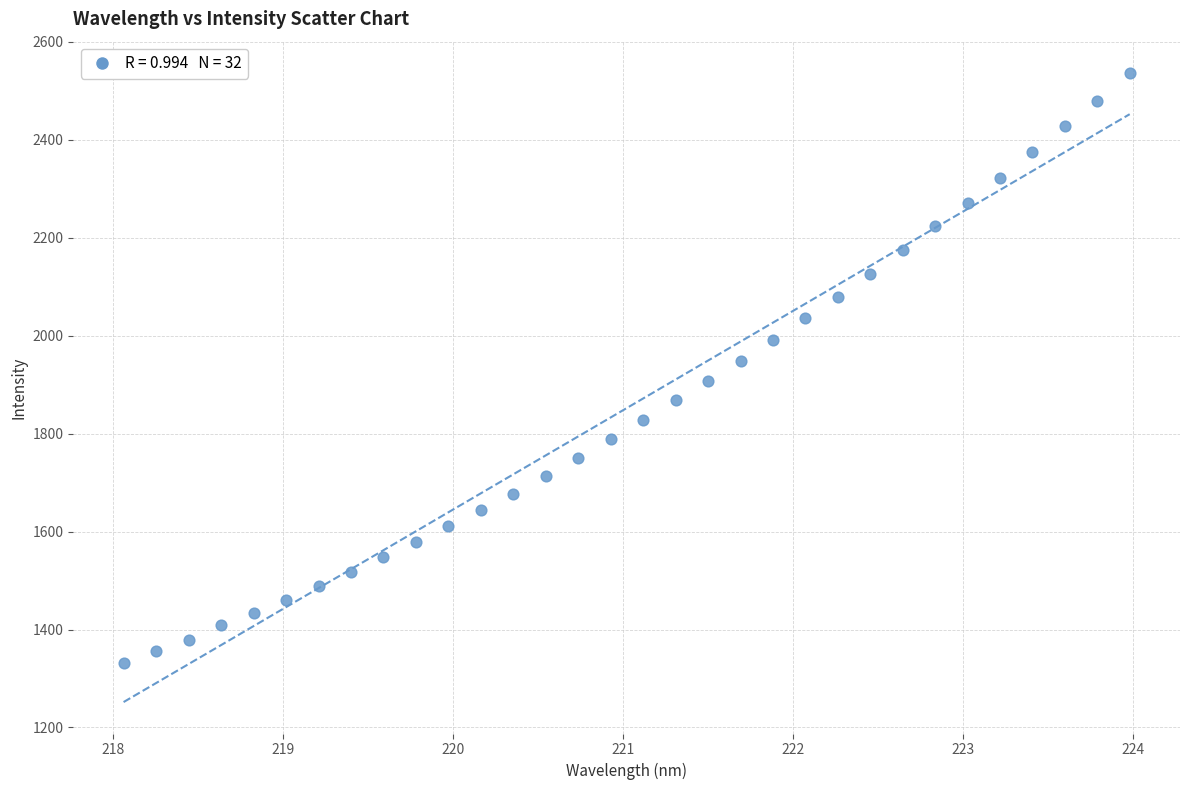

What is the range of X values (max minus min)?

5.9